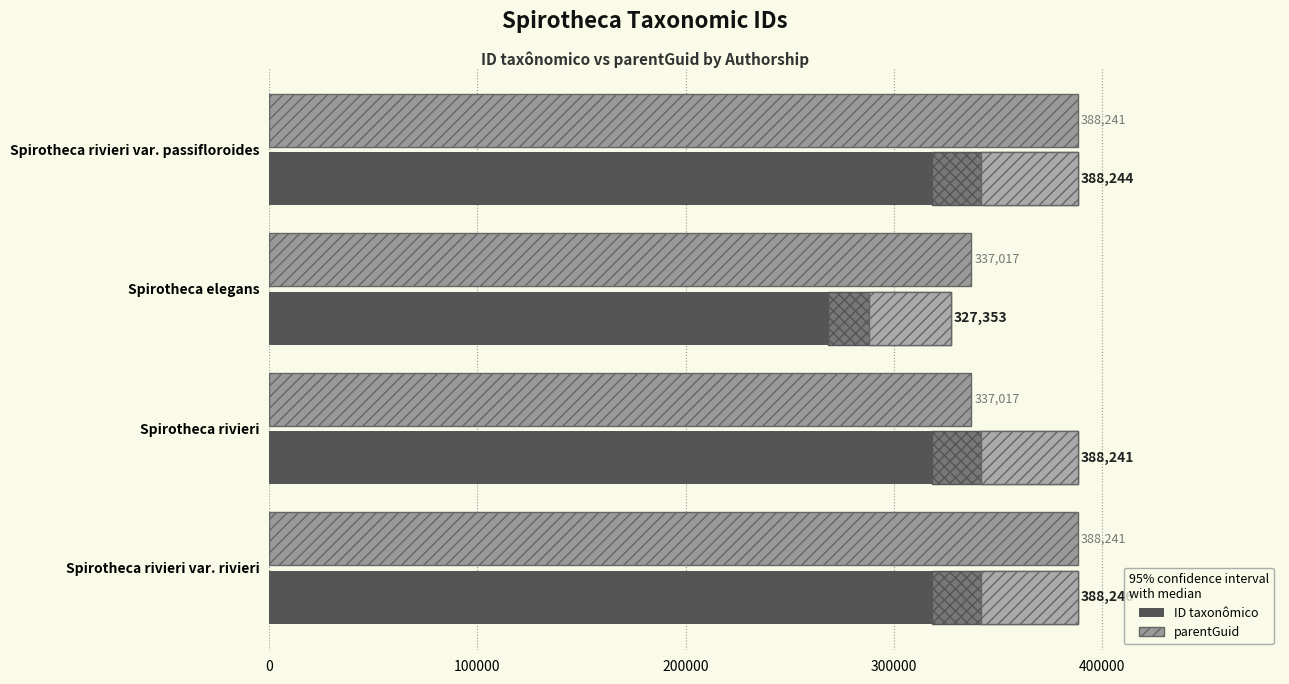

Reading right to left, transcribe all the data shown in this chart.

ID taxonômico: 388246	388241	327353	388244
parentGuid: 388241	337017	337017	388241